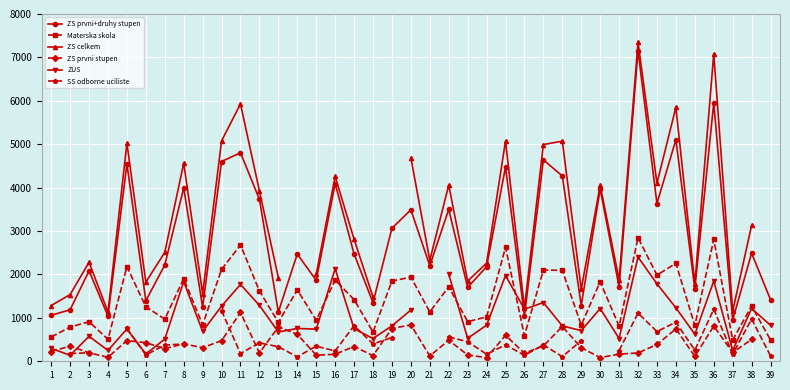

Which series has the largest total across all categories?

ZS prvni+druhy stupen